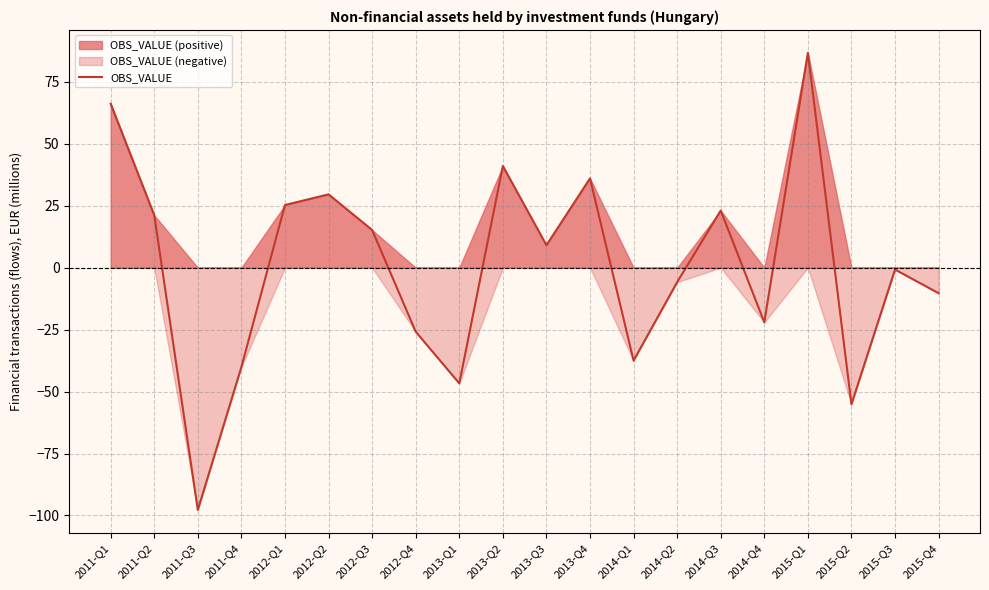

Between 2014-Q3 and 2013-Q2, which is larger?

2013-Q2